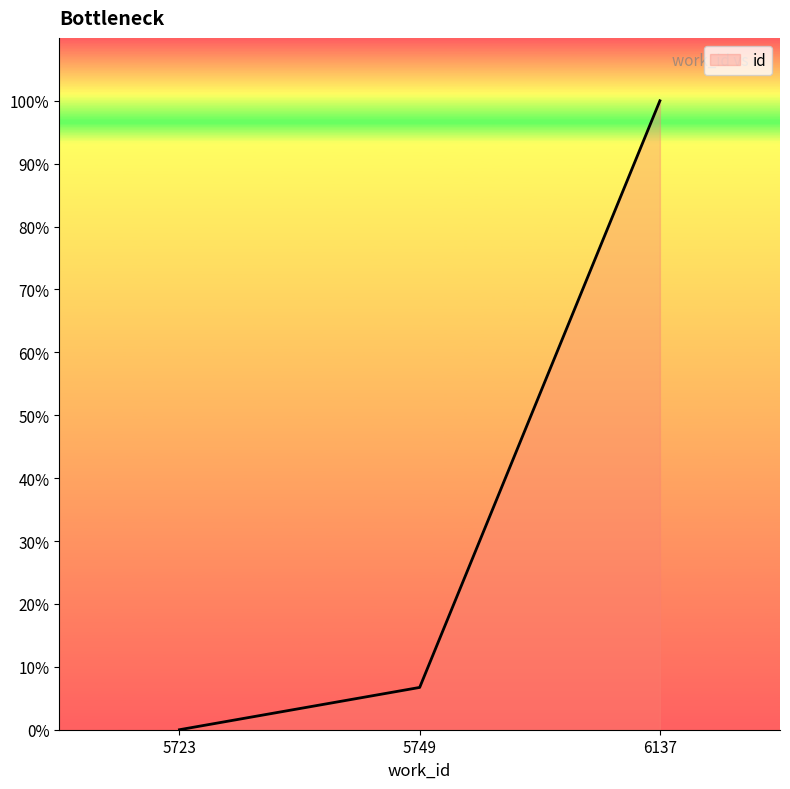

Does the chart display data point markers on the line(s)?

No